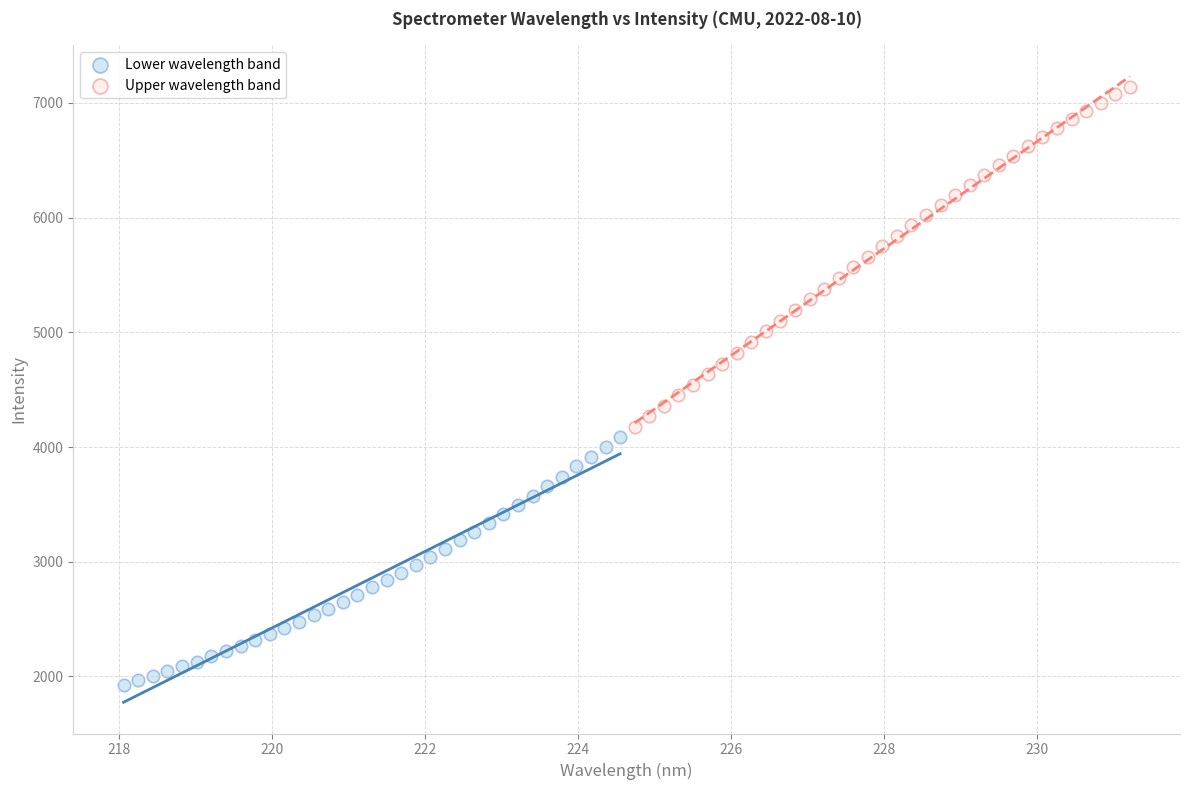

Which series reaches the minimum Y coordinate?

Lower wavelength band